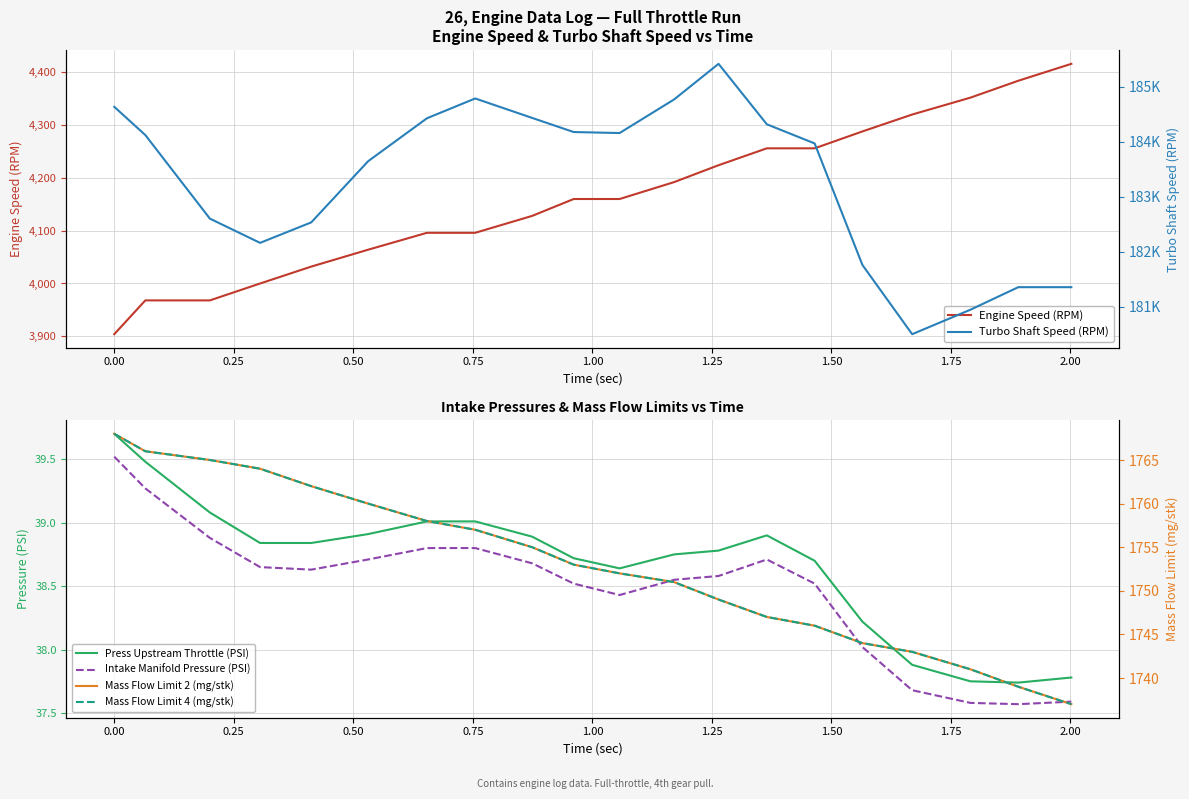

How many lines are shown in the chart?

6